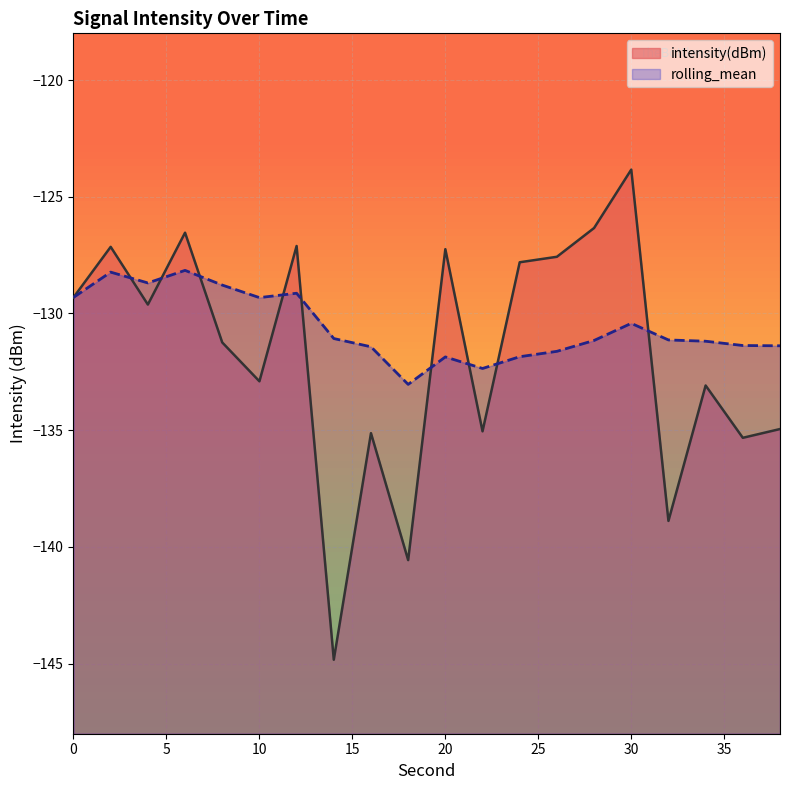

List the series in order of their peak value, highest first.

intensity(dBm), rolling_mean